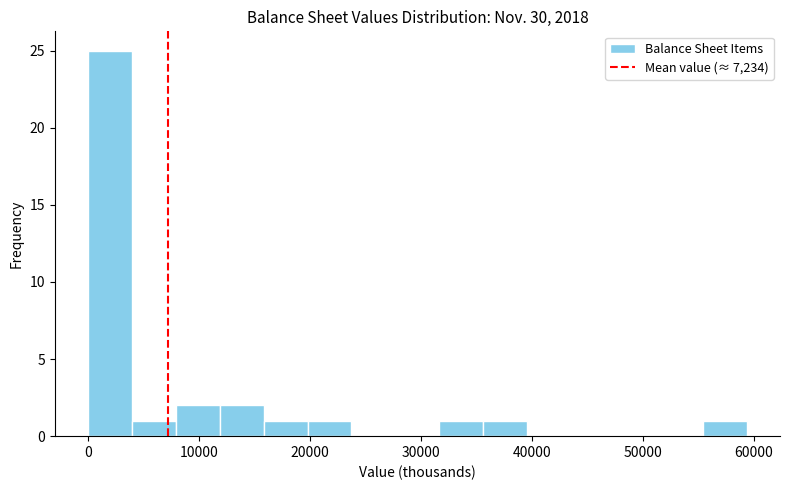

Around what value on the x-axis is the tallest bar? Give the approximate position of its centre, as read against the axis.

2000